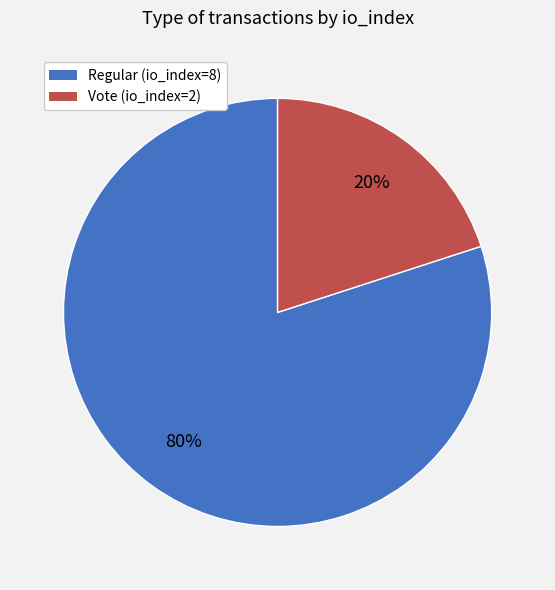

Is there a majority slice in this chart?

Yes